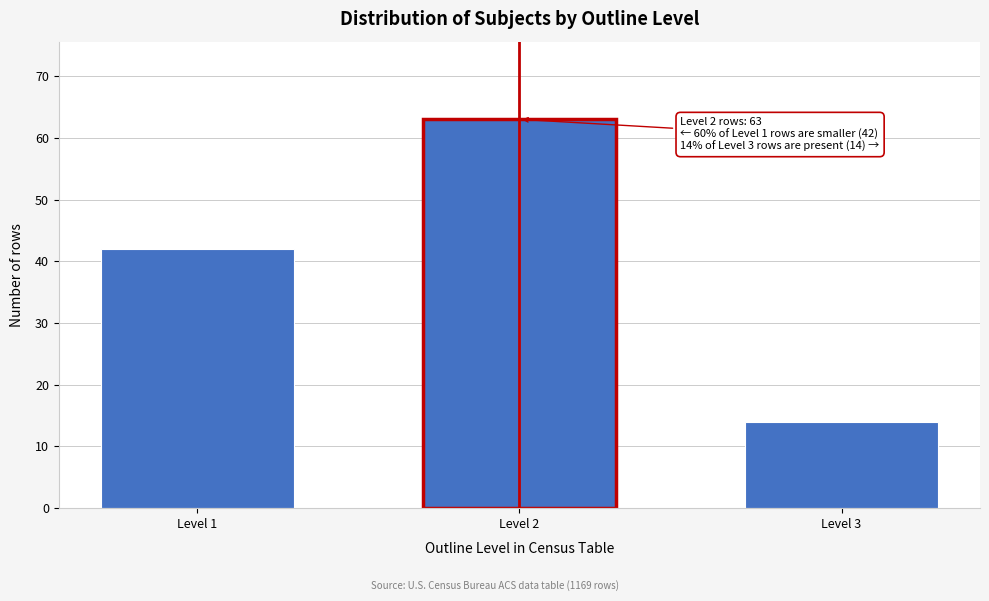

Reading left to right, what are all the values shown in this chart?

42	63	14